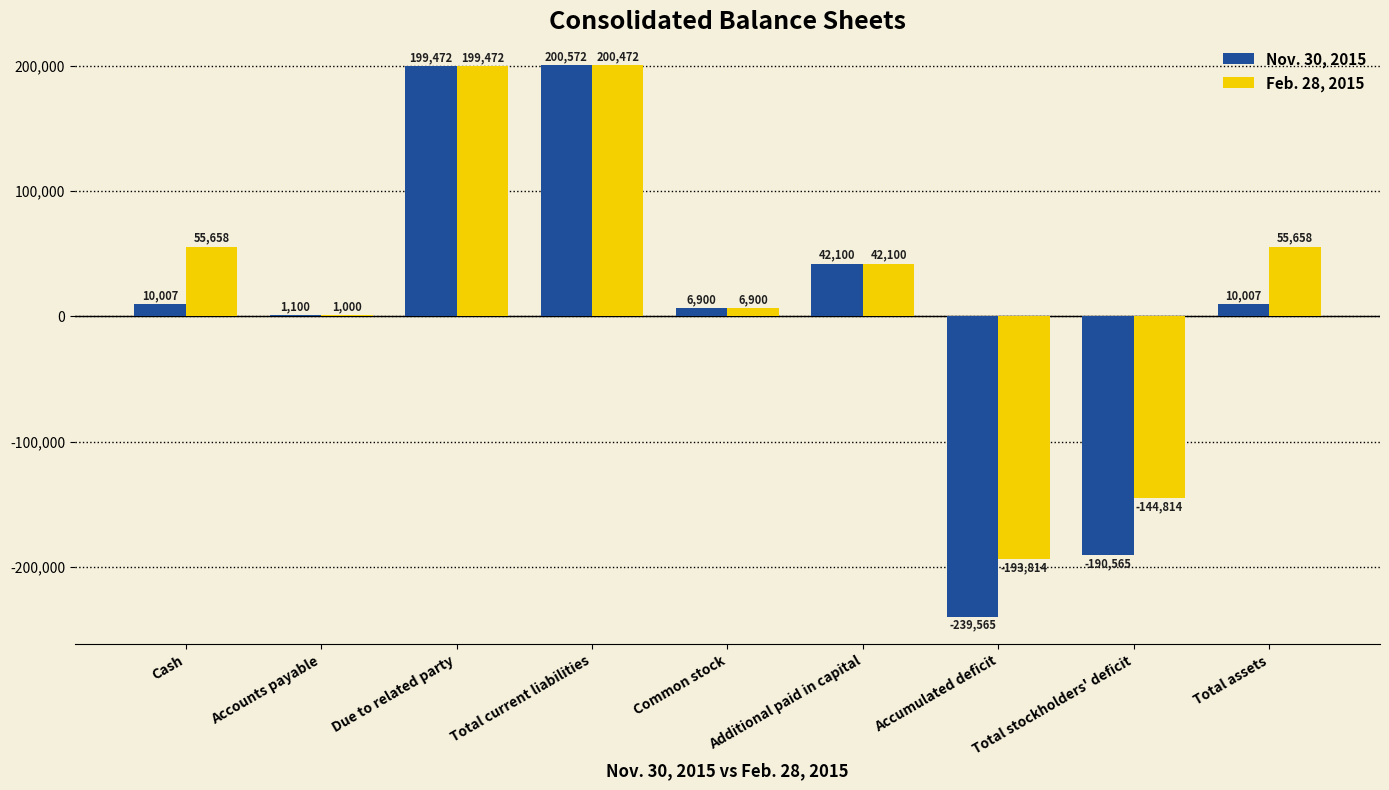

The value of Nov. 30, 2015 at Accumulated deficit is -90239. True or false?

False